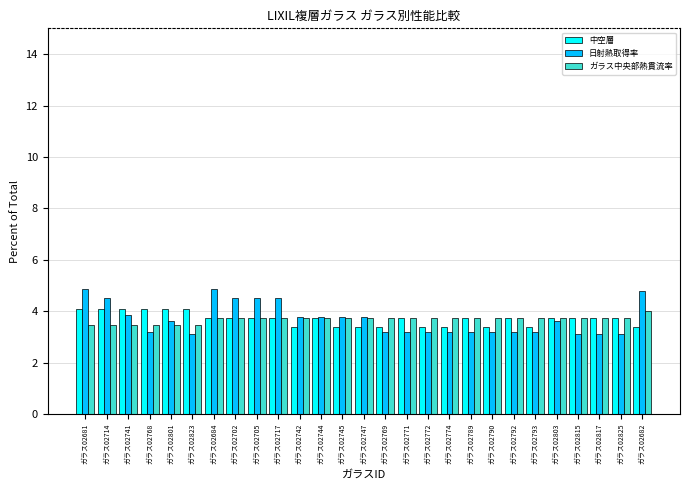

At ガラス02823, list the series in order from smallest to largest.

日射熱取得率, ガラス中央部熱貫流率, 中空層